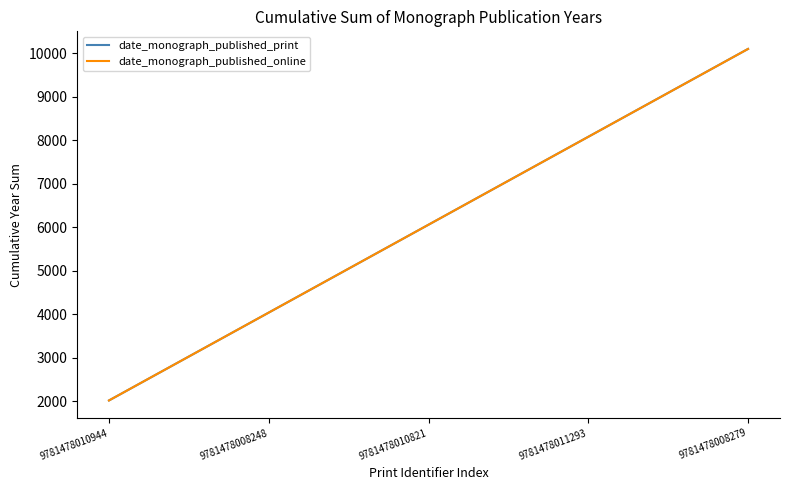

List the labels in order of date_monograph_published_online value, smallest first.

9781478010944, 9781478008248, 9781478010821, 9781478011293, 9781478008279